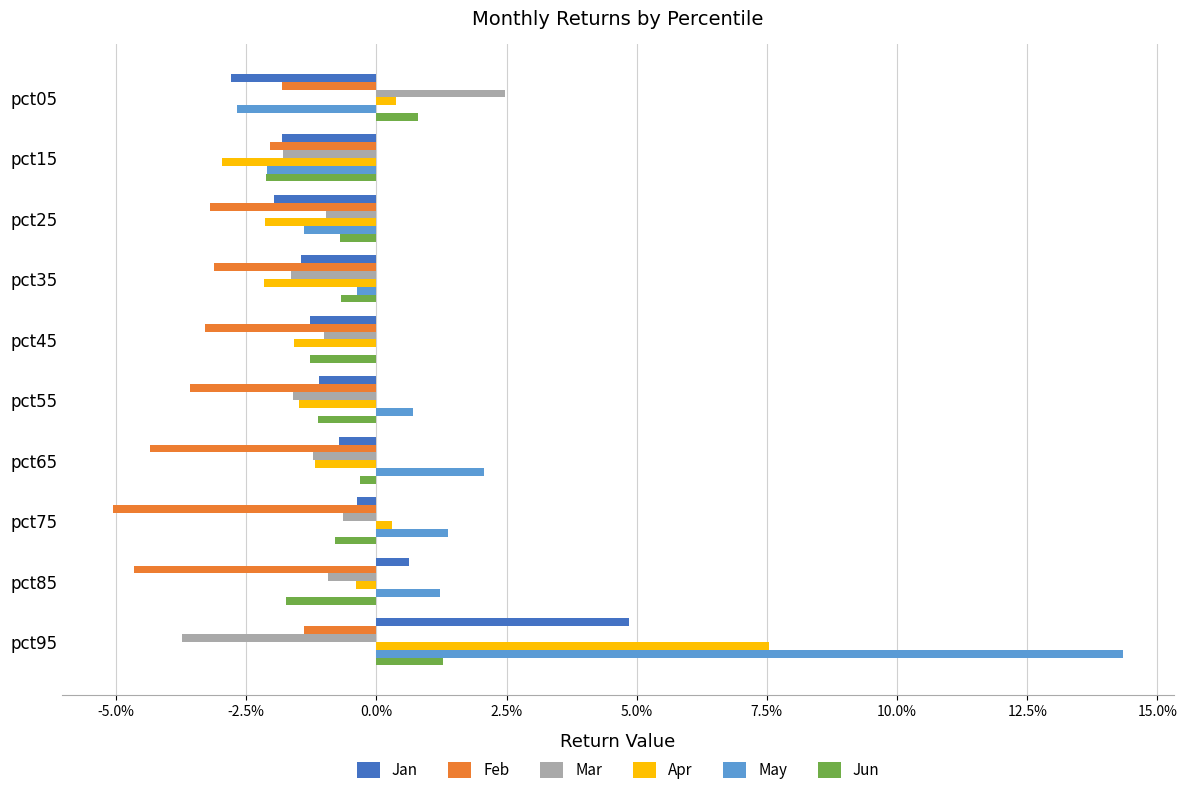

Which category has the highest value across all series?

pct95